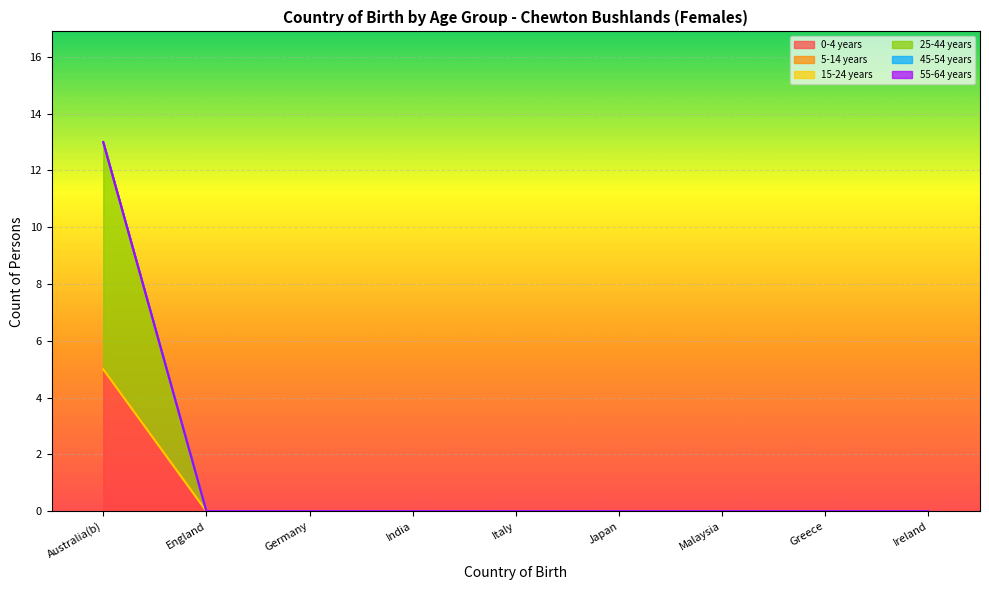

What is the label of the 5th point from the left?

Italy